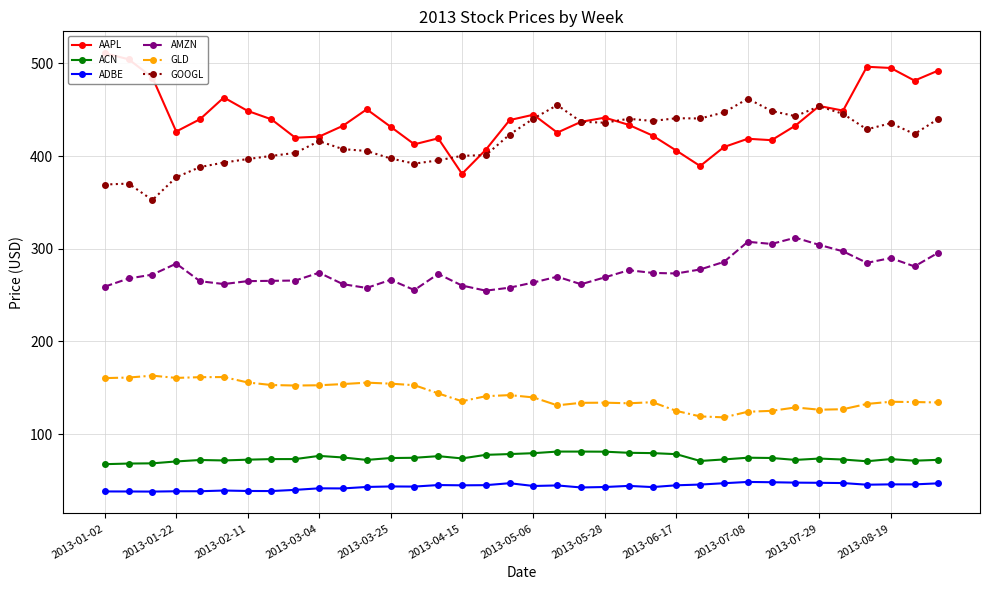

What is the difference between the AMZN values at 16 and 2013-01-02?

4.3